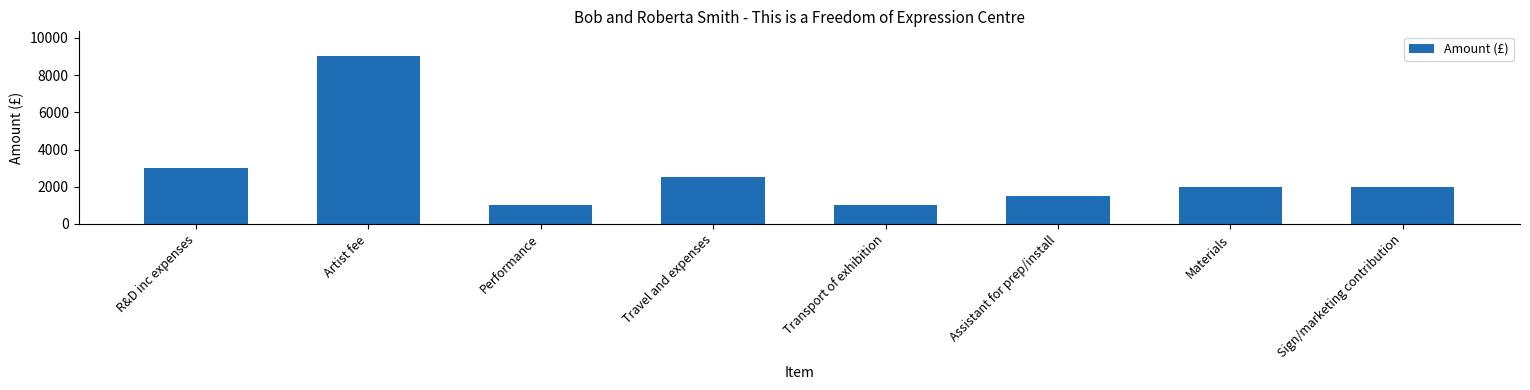

What is the sum of all values?

22000